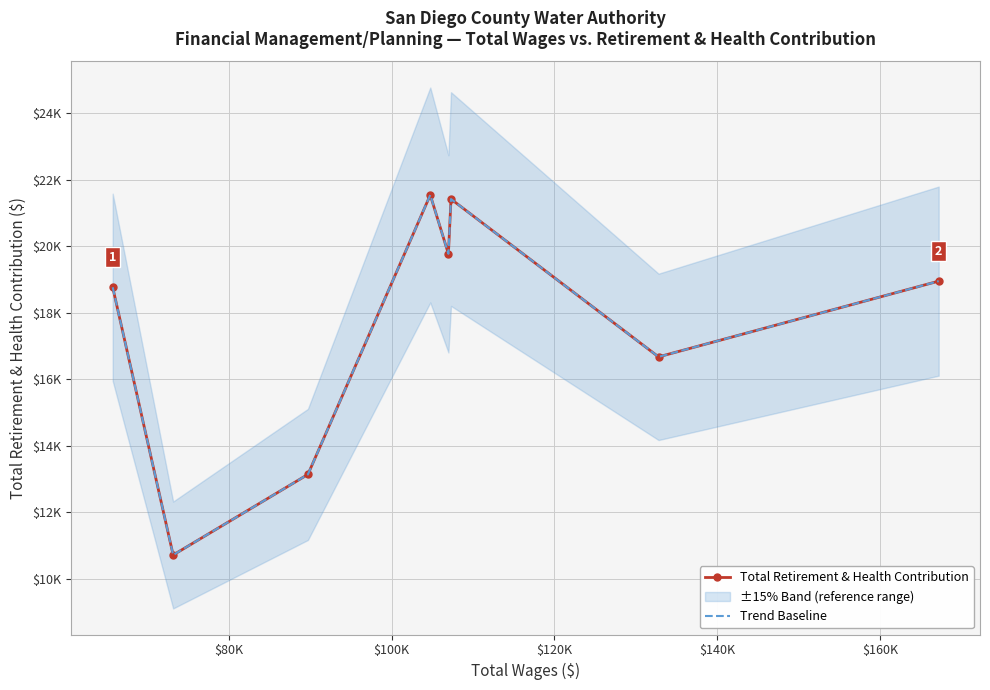

True or false: Total Retirement & Health Contribution has a value of 6847 at $160K.

False